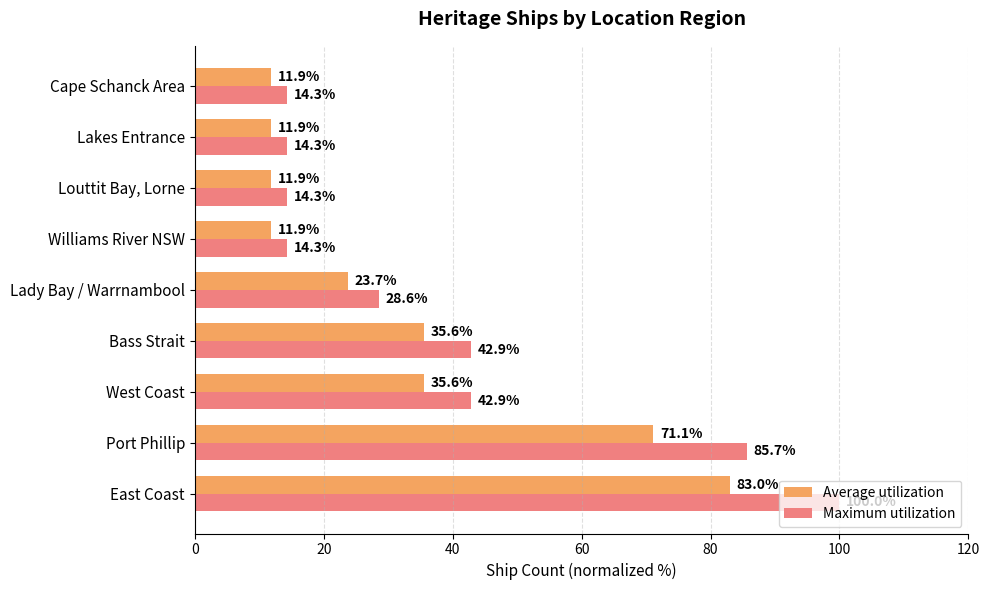

Which label corresponds to the largest value in the chart?

East Coast